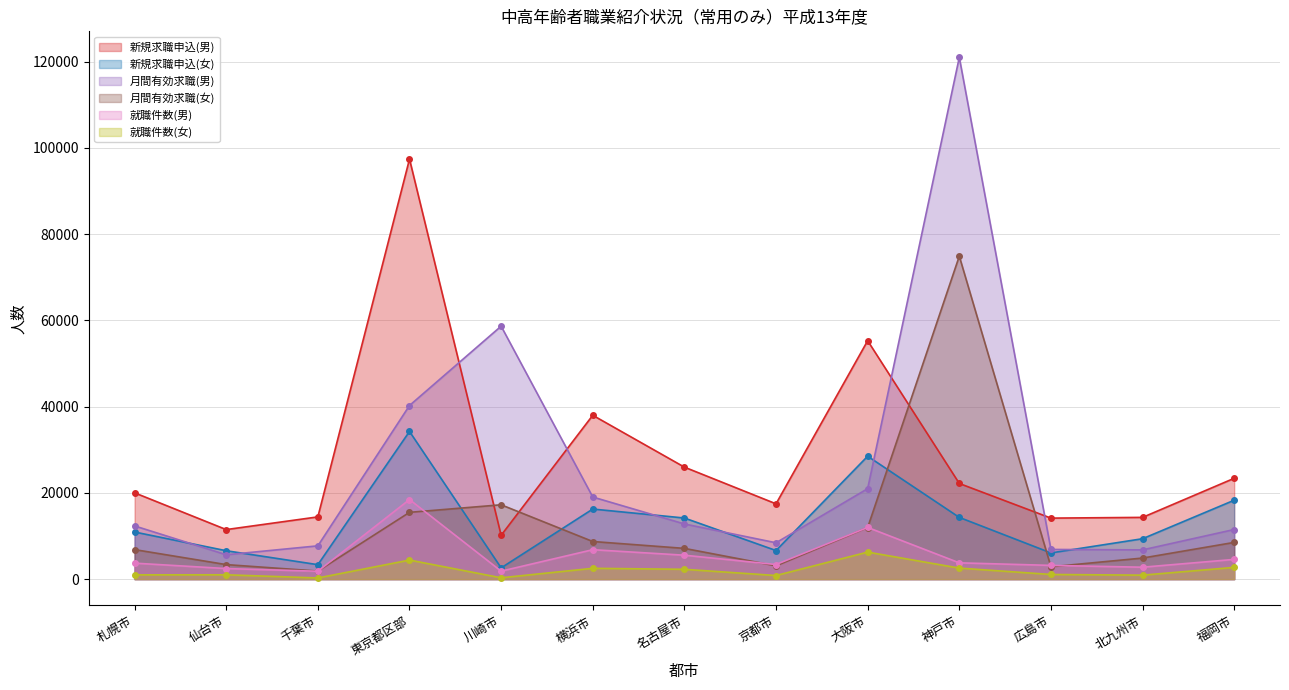

How many distinct data groups are displayed?

6